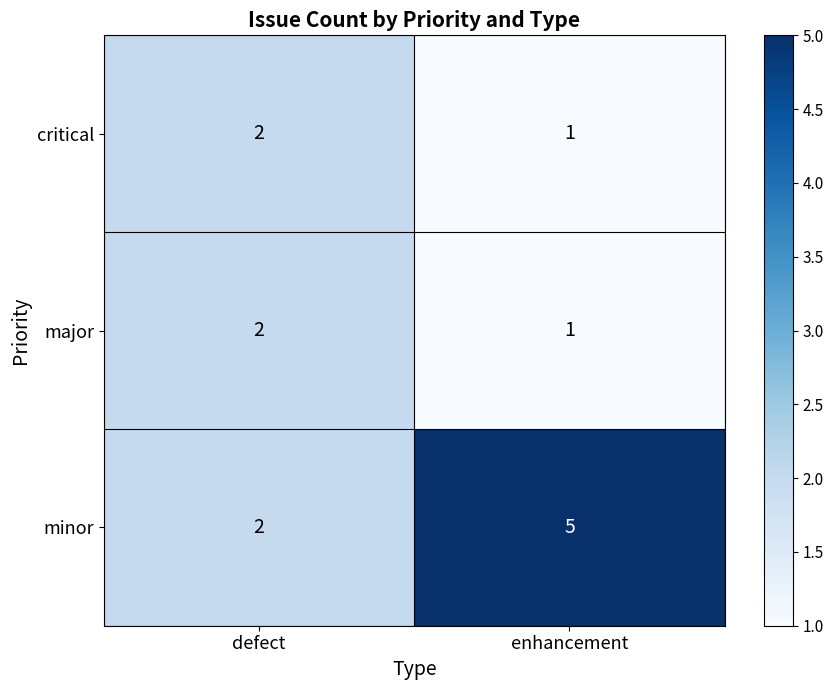

Reading left to right, list all the values displayed in this chart.

critical: 2	1
major: 2	1
minor: 2	5